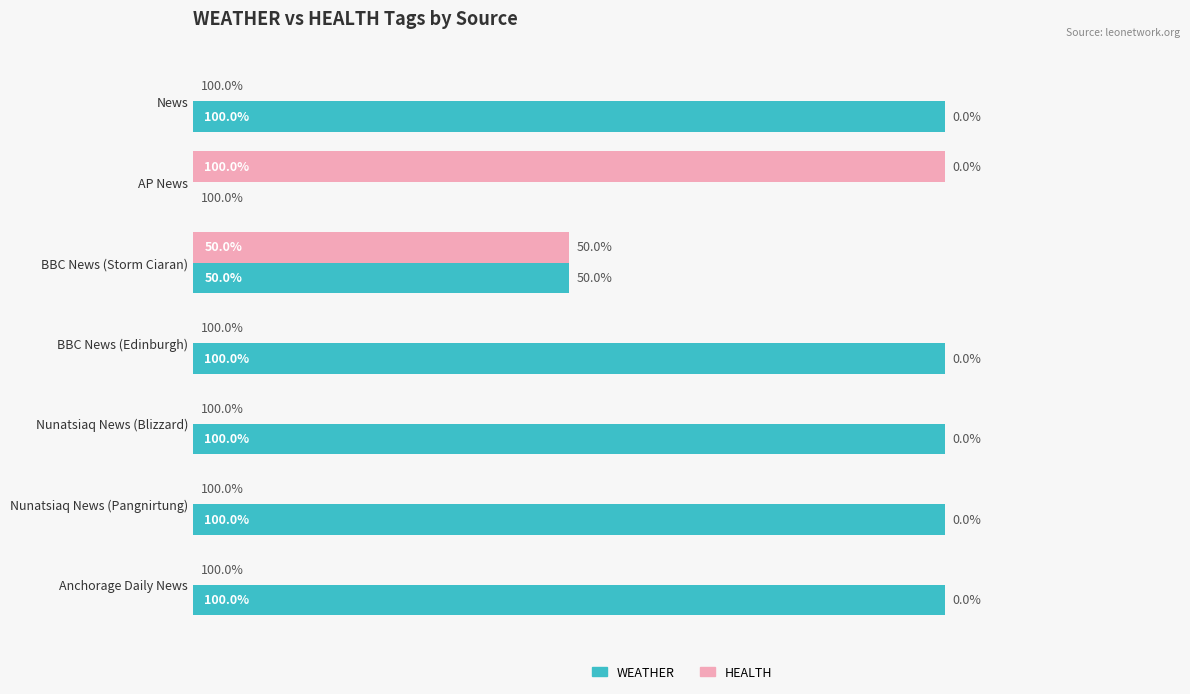

Where is WEATHER nearest to the value 50?

BBC News (Storm Ciaran)